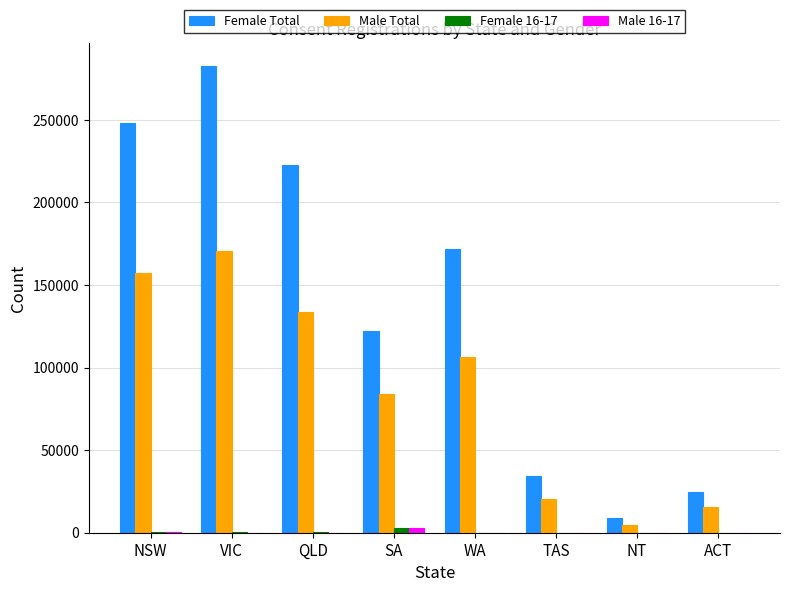

How many distinct data groups are displayed?

4